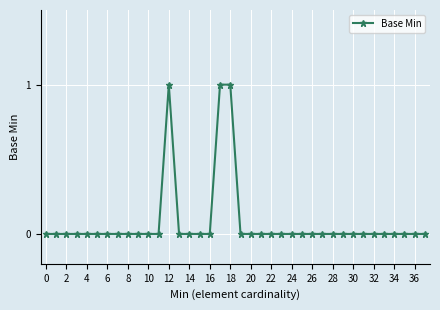

What is the sum of all values?

3